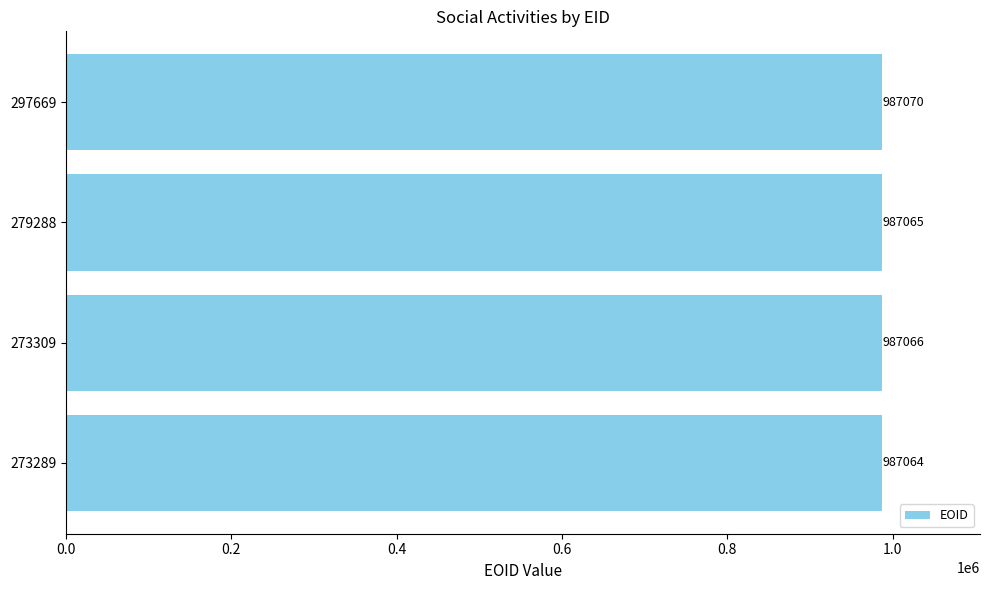

The chart shows a value of 987064 at 273289. True or false?

True